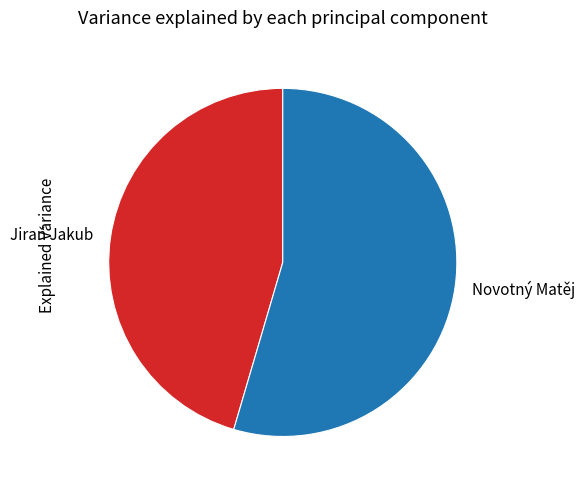

Approximately how many times larger is the value at Novotný Matěj compared to Jiraň Jakub?

1.2